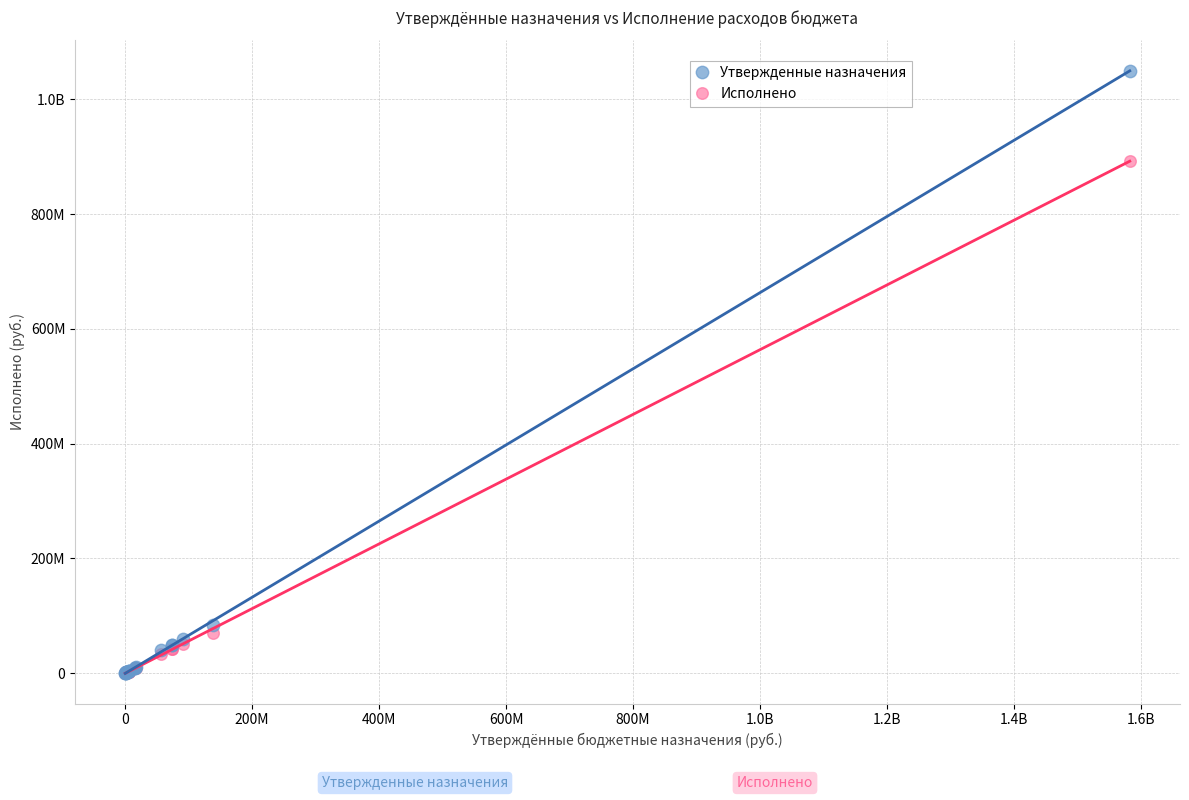

What are all the series names shown in the legend?

Утвержденные назначения, Исполнено